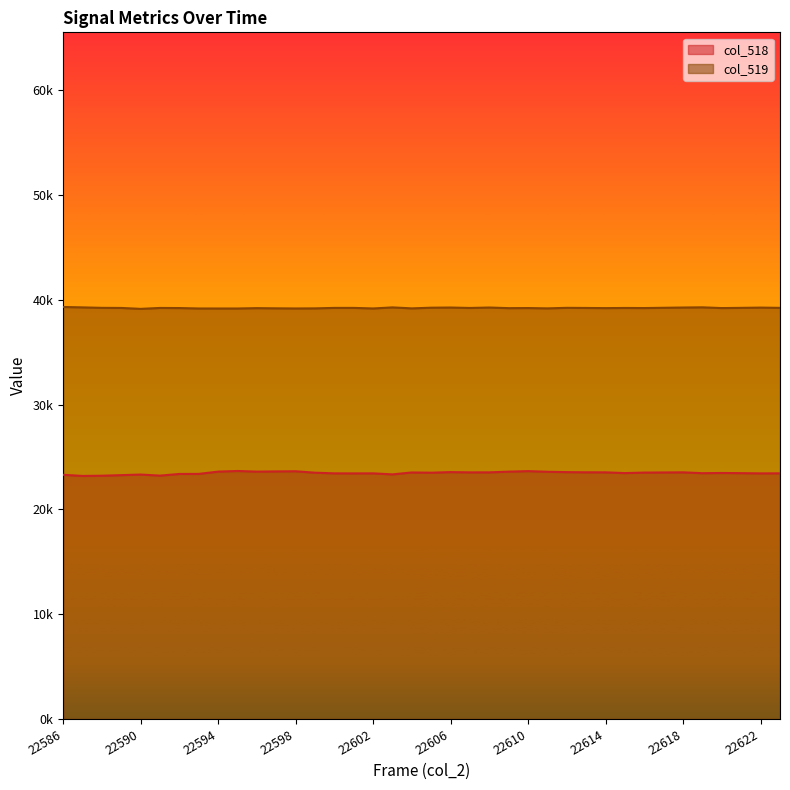

How many lines are shown in the chart?

2